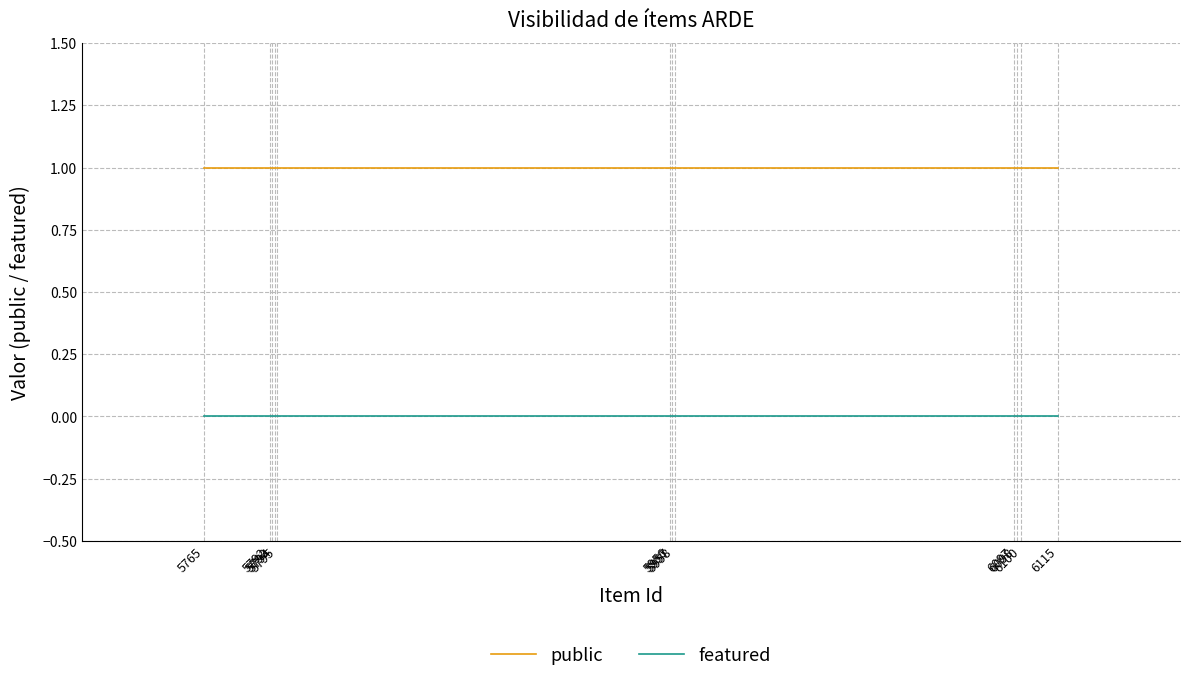

True or false: public and featured cross at least once.

False